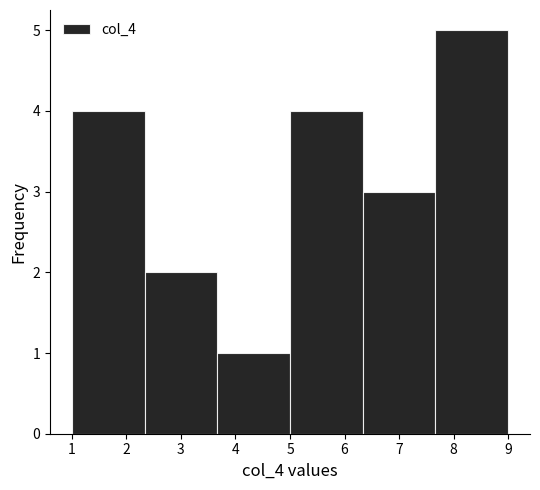

Which range on the x-axis has the tallest bar?

7.7 to 9.0